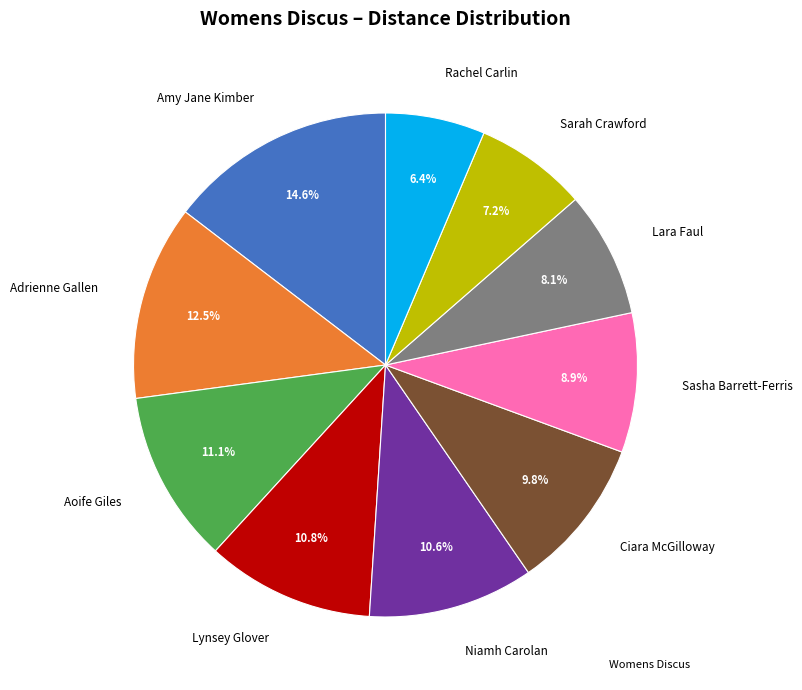

What is the ratio of the value at Adrienne Gallen to the value at Lynsey Glover?

1.2